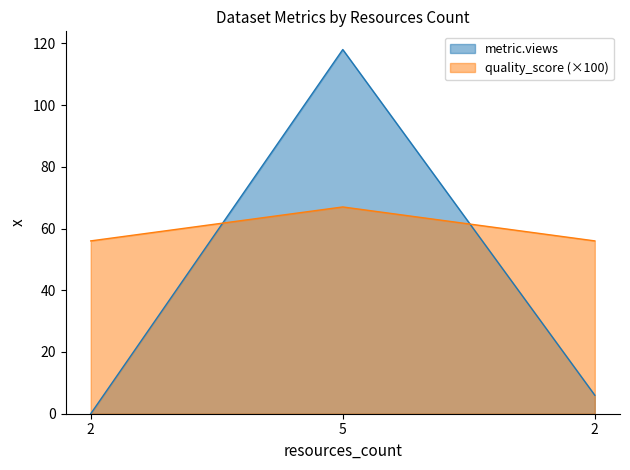

True or false: quality_score has a value of 103.1 at 5.

False